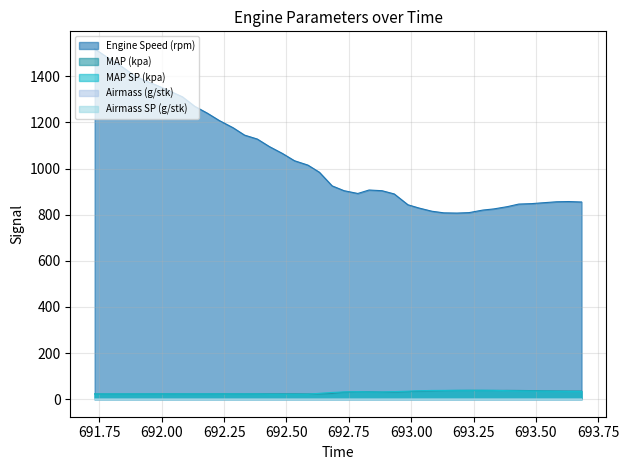

At how many categories does at least one series exceed 896?

23